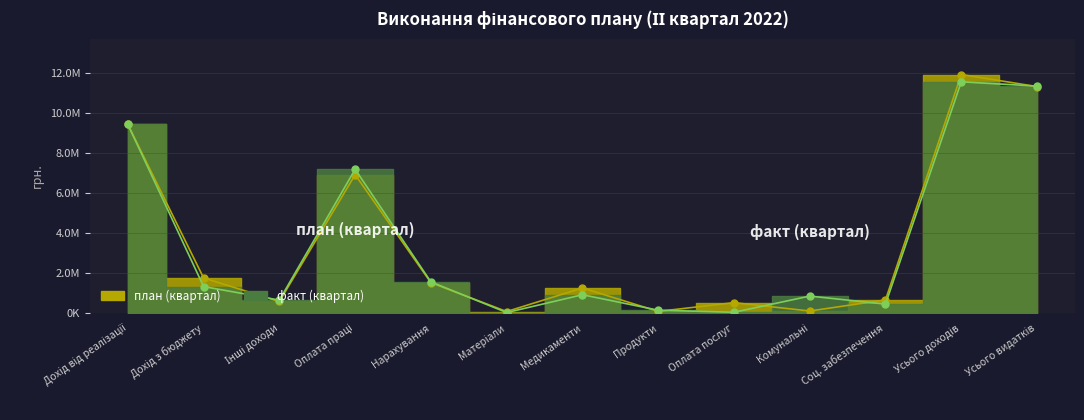

What are all the series names shown in the legend?

план (квартал), факт (квартал)